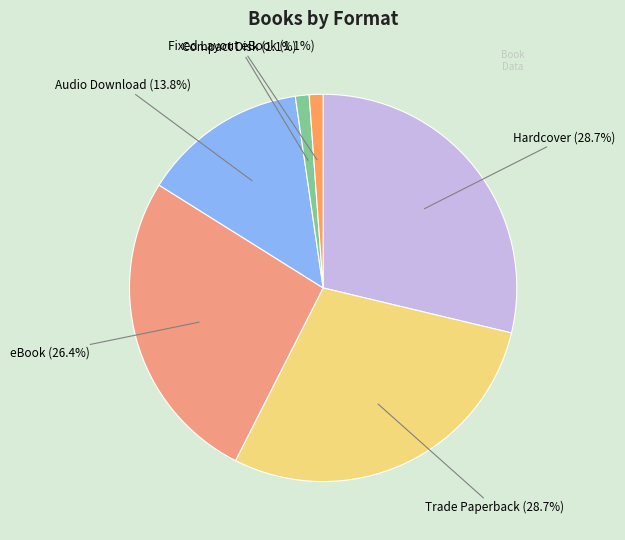

Does any single category account for the majority?

No